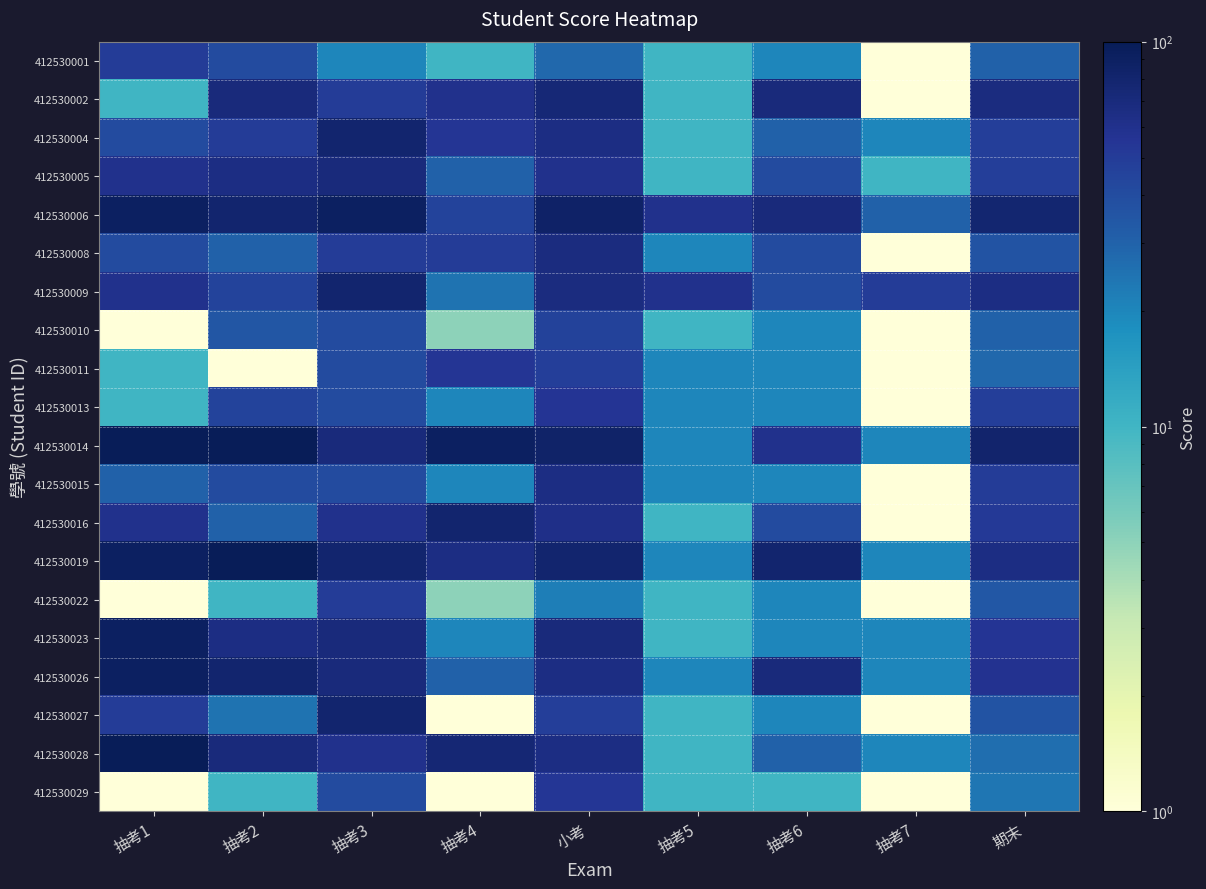

List the series in order of their peak value, lowest first.

412530010, 412530001, 412530022, 412530029, 412530011, 412530013, 412530015, 412530008, 412530005, 412530002, 412530004, 412530009, 412530016, 412530027, 412530006, 412530023, 412530026, 412530014, 412530019, 412530028